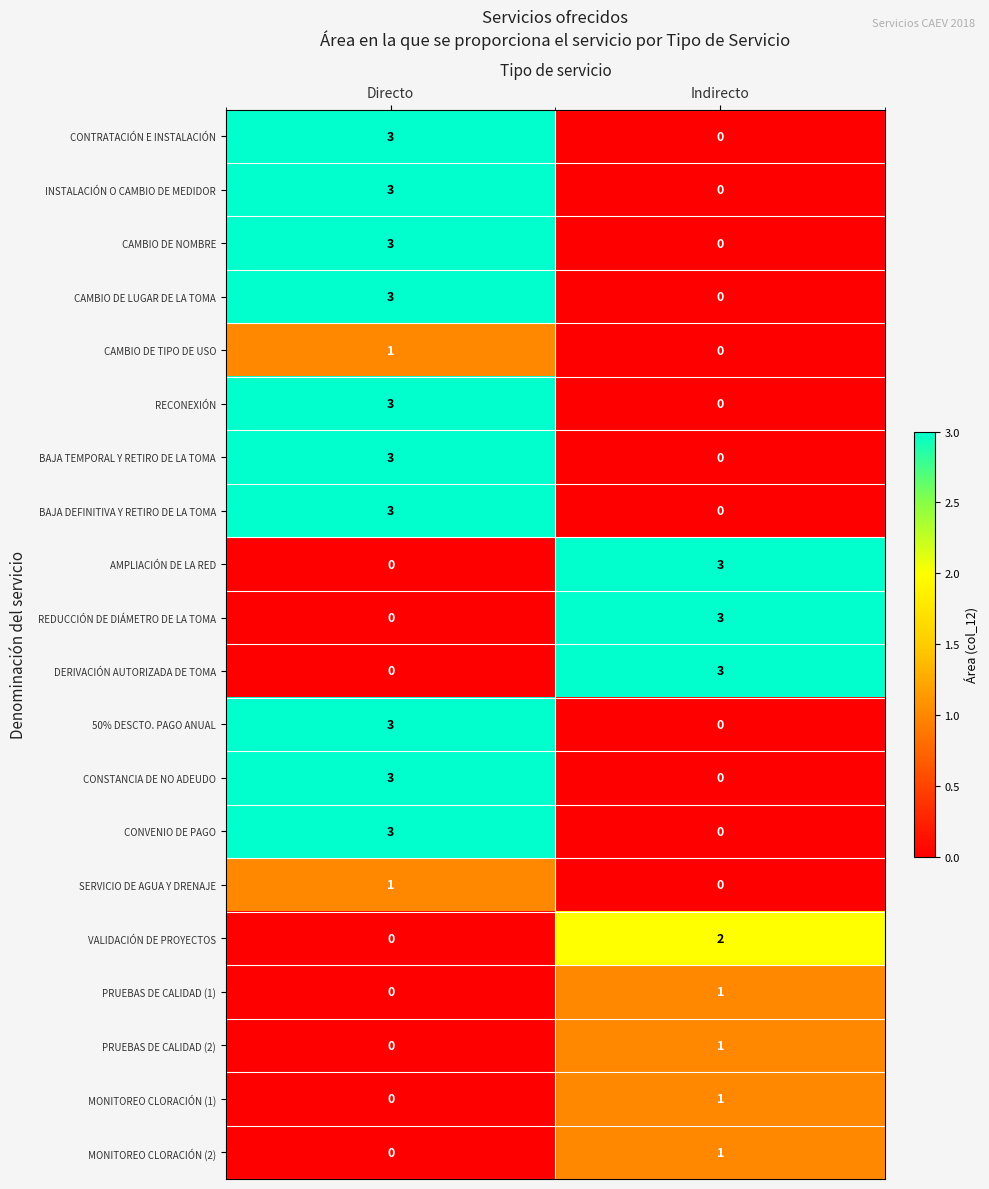

At which category is the sum across all series the highest?

Directo